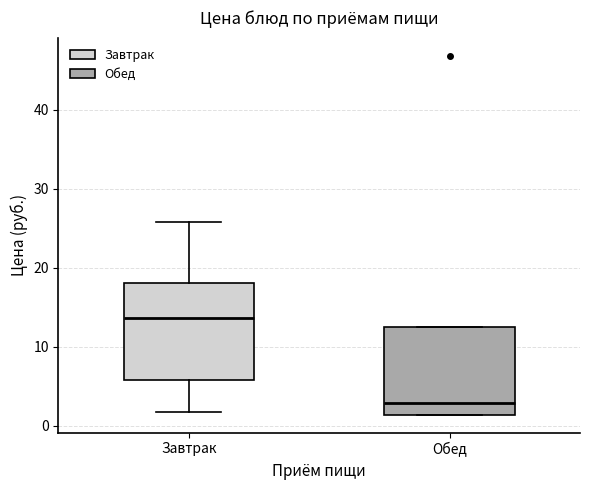

Reading left to right, transcribe this box plot: for each box, give where its median line is, the range the box spans, and where its two whiskers end, as read against the y-axis. The values are not printed on the chart, so give them approximately, as read against the axis.

Завтрак: median 14, box 6 to 18, whiskers 2 to 26
Обед: median 3, box 1 to 13, whiskers 1 to 13